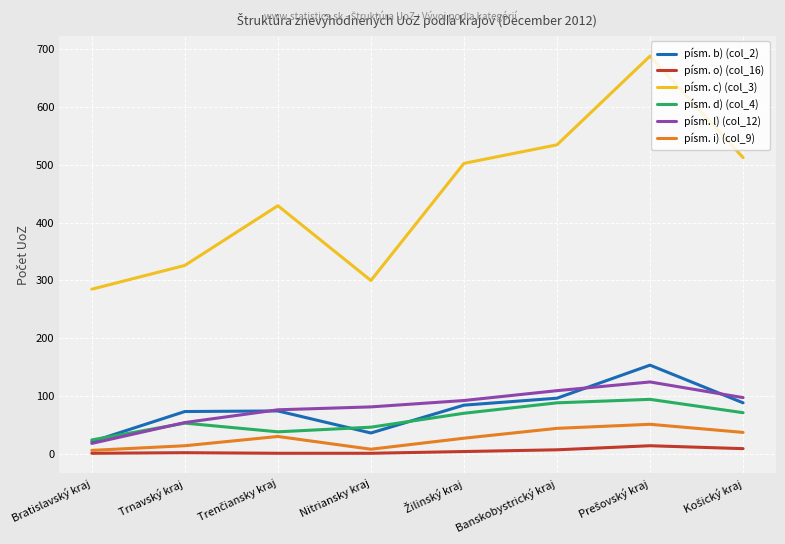

The value of písm. b) (col_2) at Bratislavský kraj is 22. True or false?

True